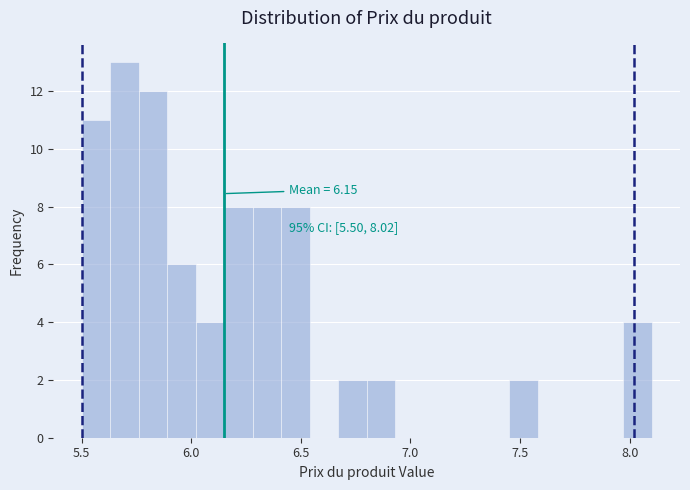

Read against the x-axis, roughly where is the centre of the tallest bar?

5.70